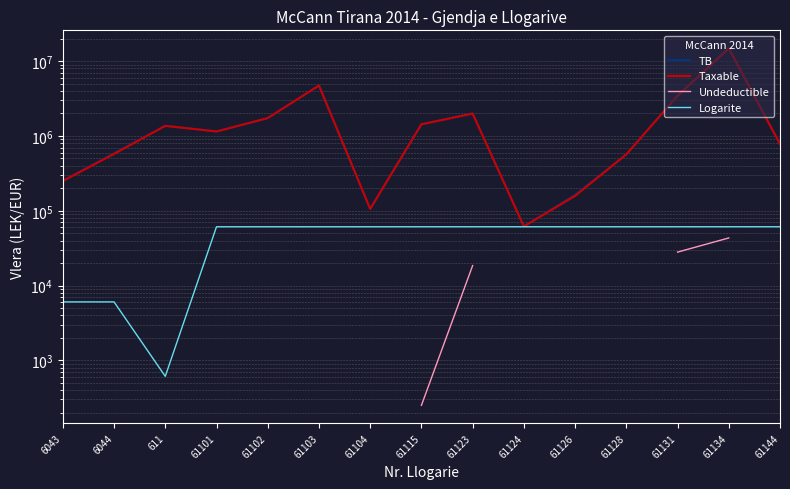

What position from the right is 61115?

8